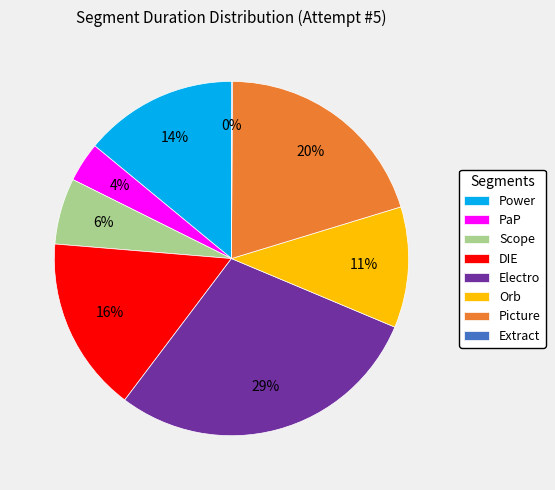

Is it true that Picture is 20% of the pie?

True